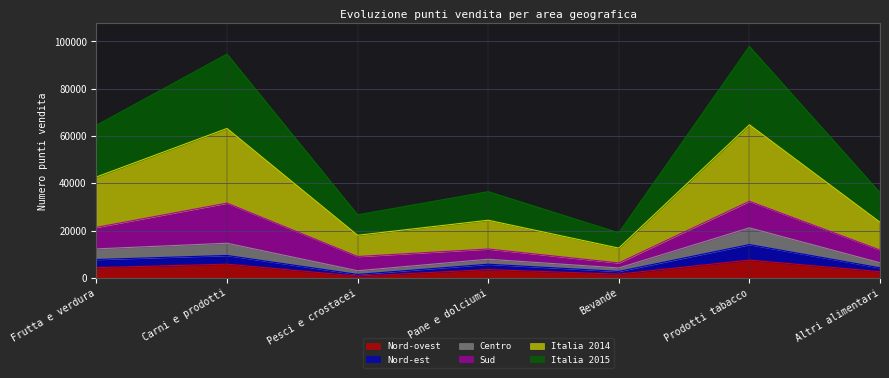

What is the difference between the highest and lowest values at Prodotti tabacco?

90389